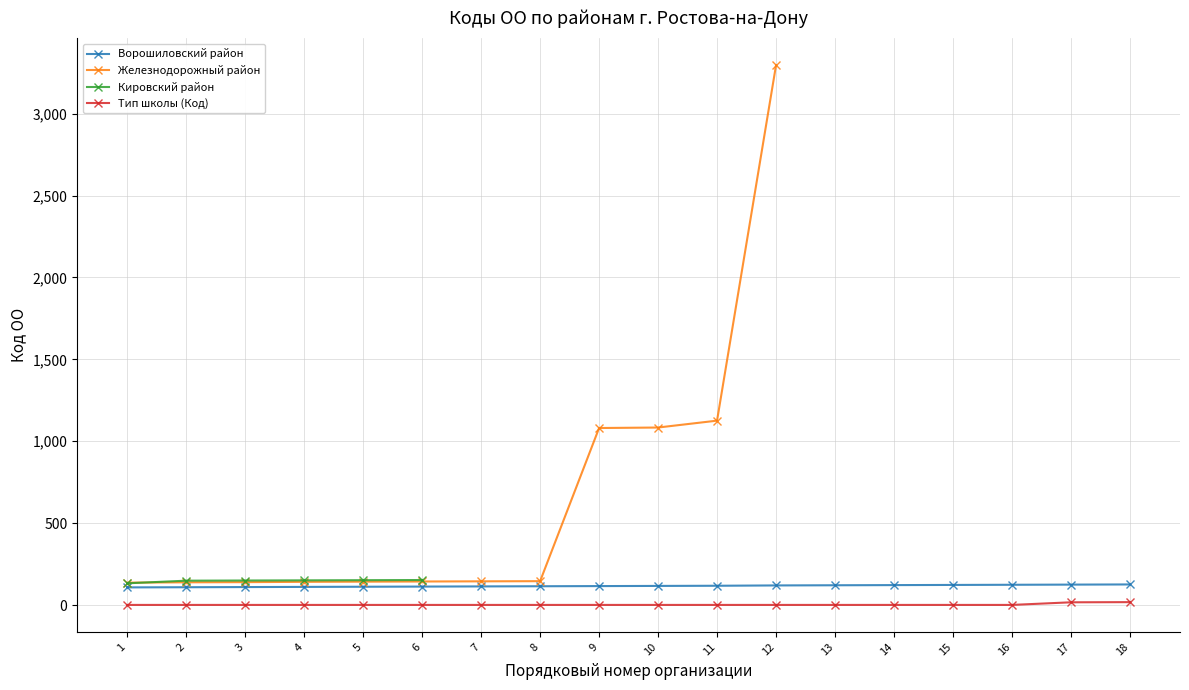

What is the difference between the maximum and second lowest values in the Ворошиловский район series?

17.0